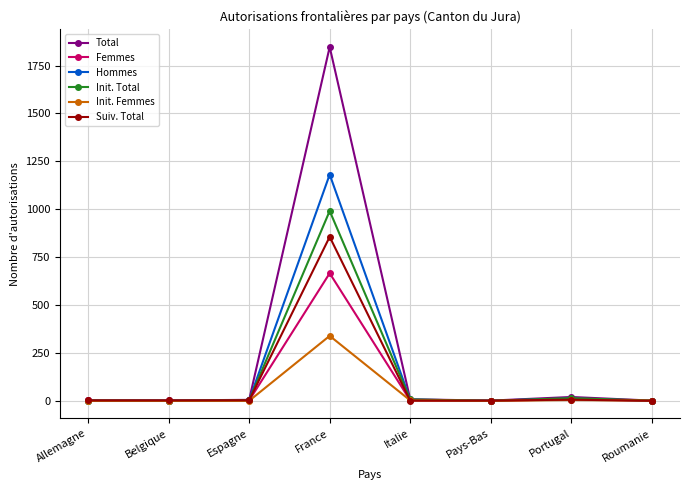

The value of Init. Total at Belgique is -687. True or false?

False